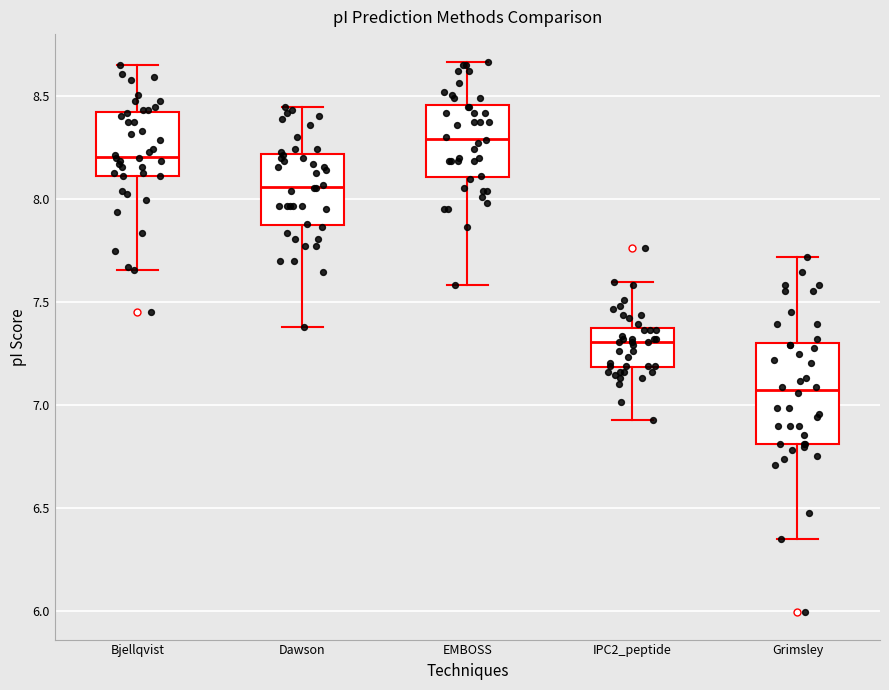

Comparing the boxes themselves (not the whiskers), which one is the tallest?

Grimsley